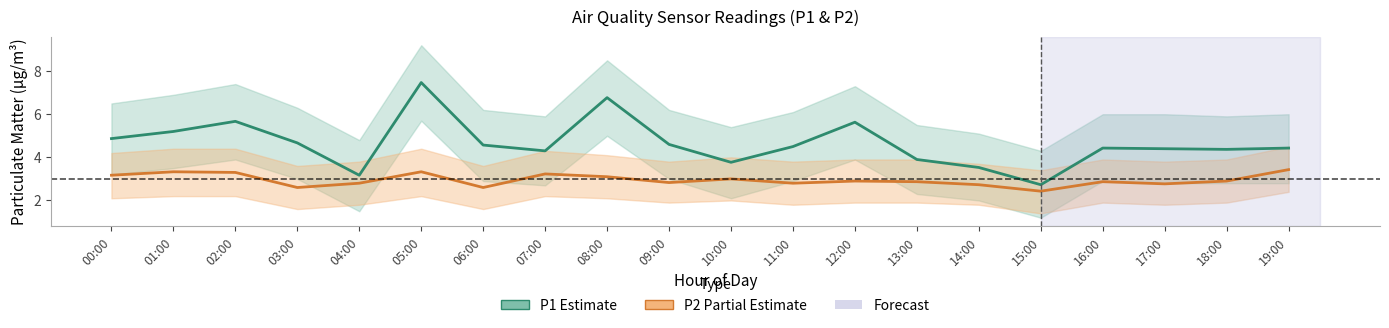

What is the label of the 11th point from the right?

09:00